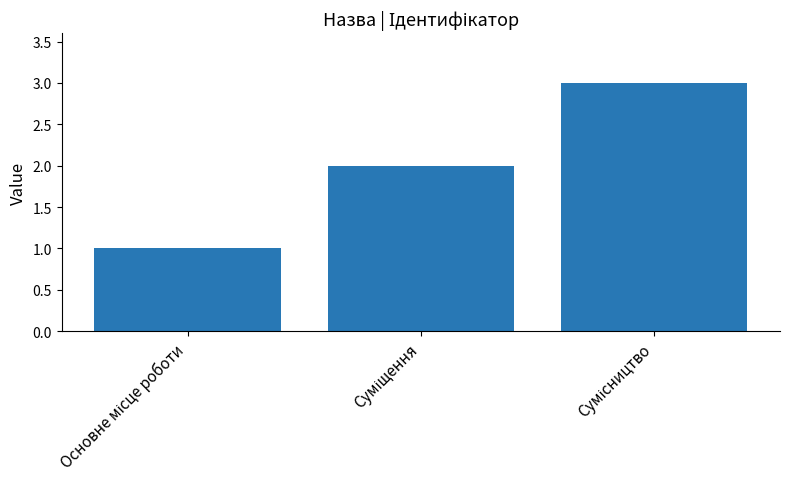

What is the maximum value shown in the chart?

3